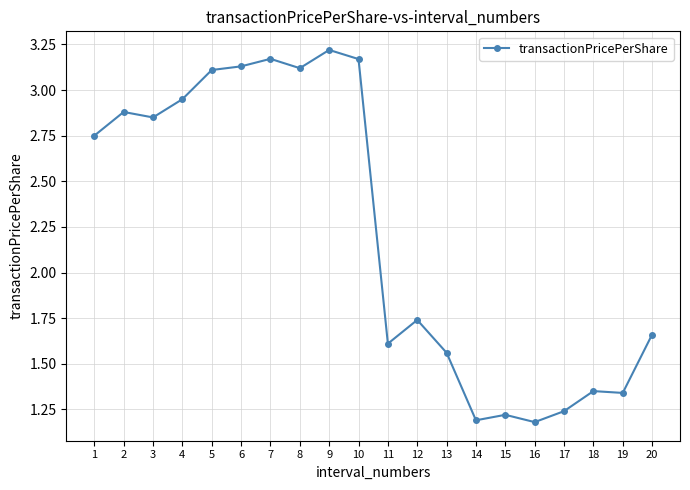

Is it true that the value at 3 is 4.8?

False